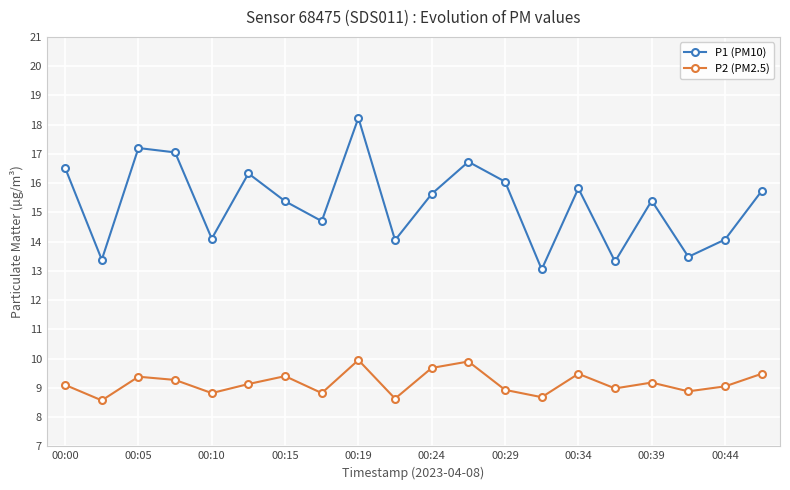

True or false: P1 (PM10) and P2 (PM2.5) cross at least once.

False